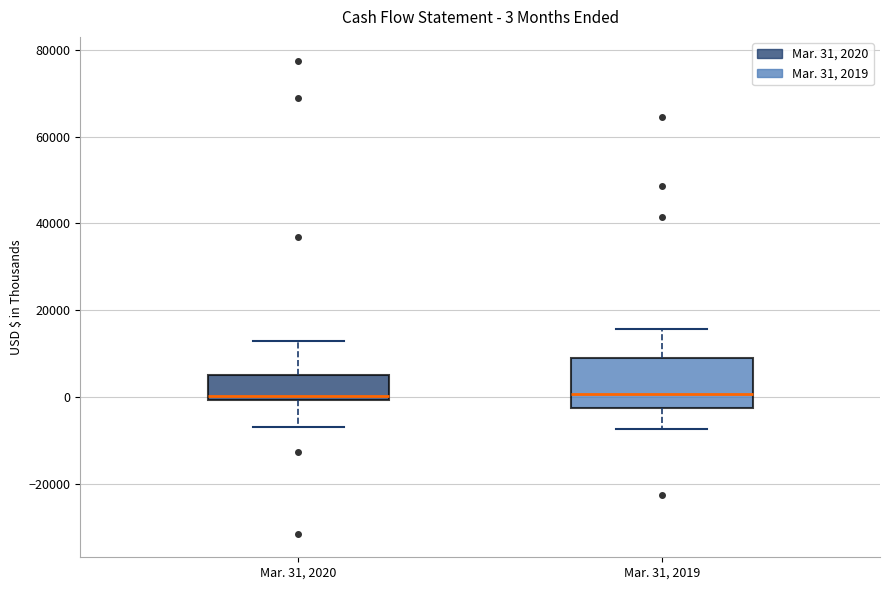

Comparing the boxes themselves (not the whiskers), which one is the tallest?

Mar. 31, 2019